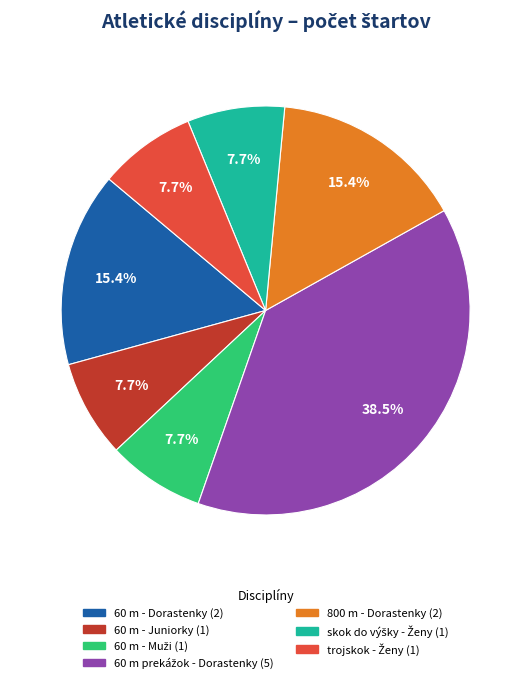

To the nearest percent, what portion does 800 m - Dorastenky represent?

15%